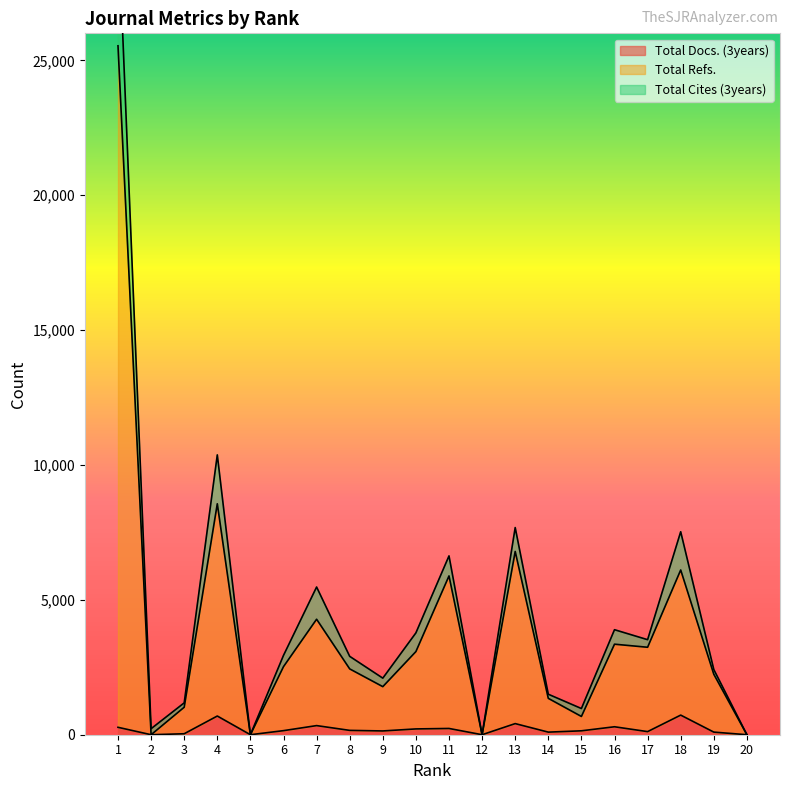

What are all the series names shown in the legend?

Total Docs. (3years), Total Refs., Total Cites (3years)